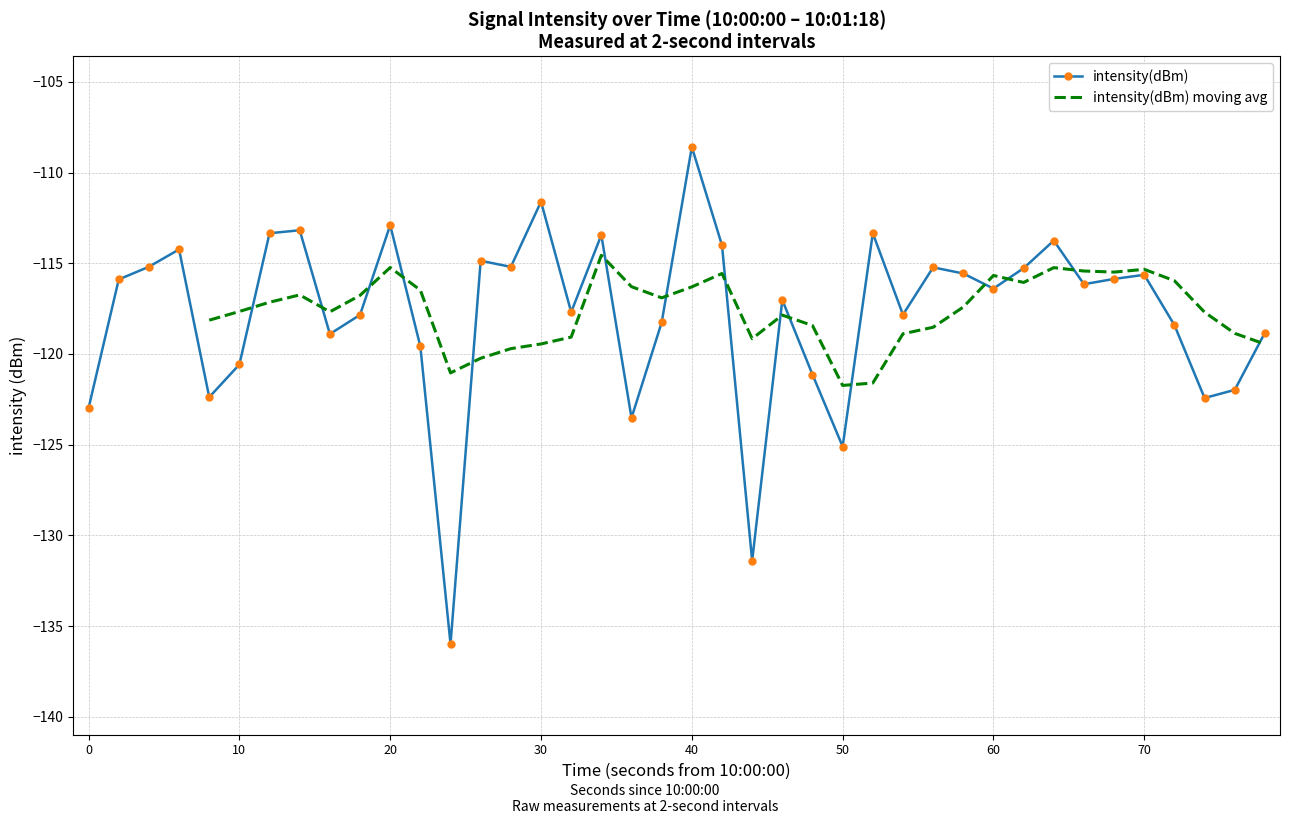

What is the highest value of the intensity(dBm) series?

-108.6